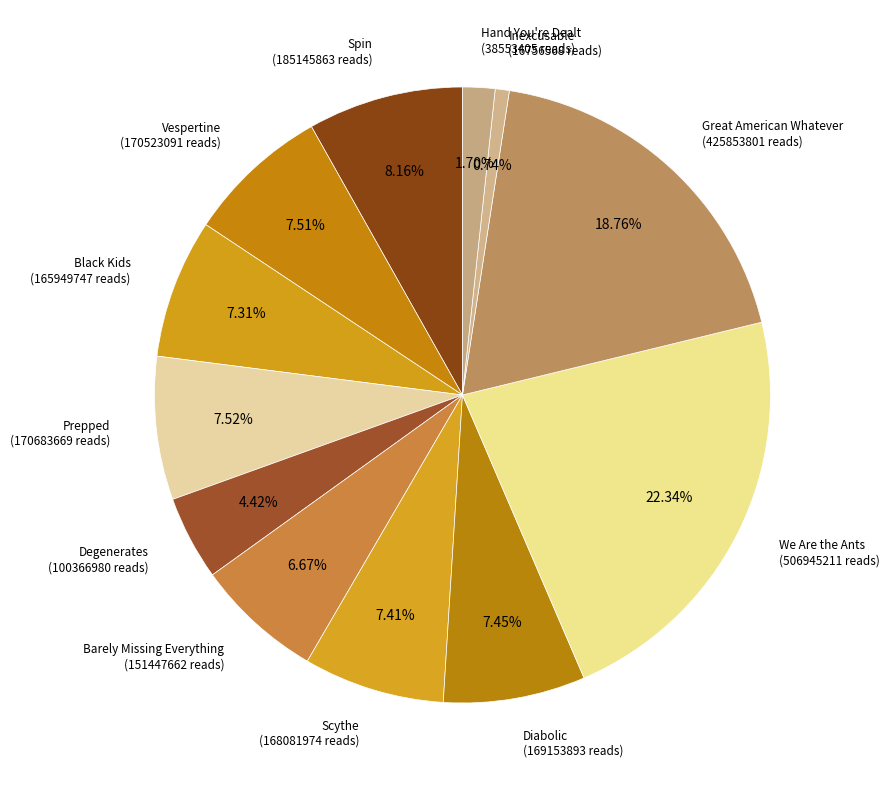

Which category has the smallest portion of the pie?

Inexcusable